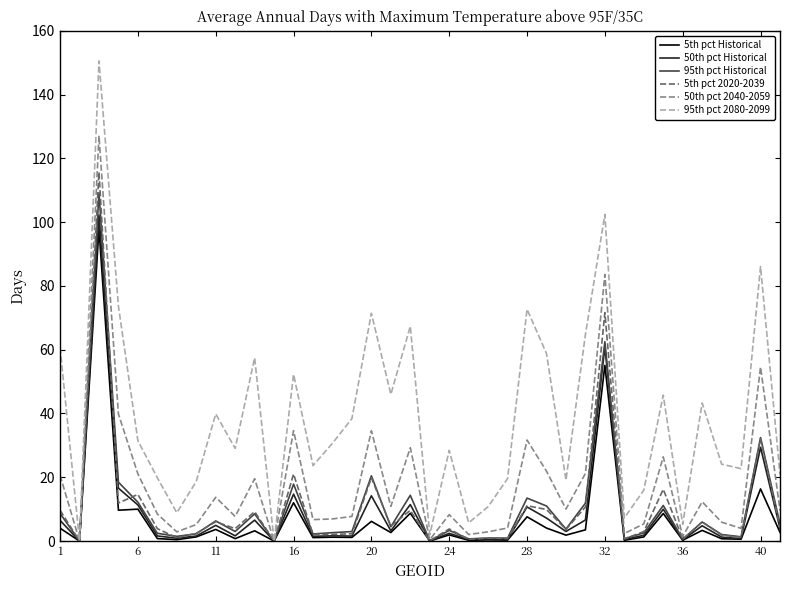

What is the maximum value shown in the chart?

150.5